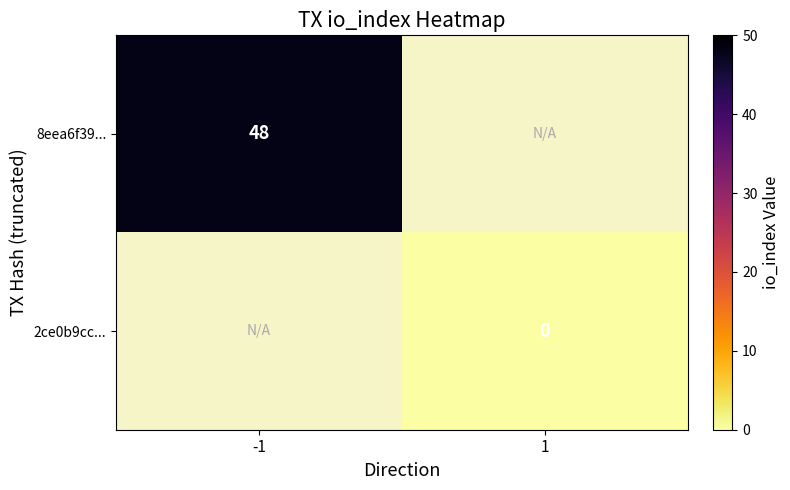

The value of 8eea6f39... at -1 is 64. True or false?

False